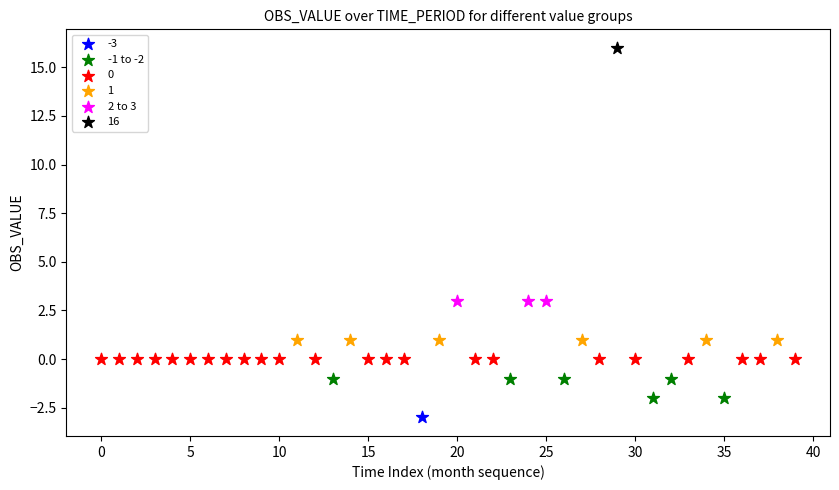

Which series contains the lowest Y value?

-3